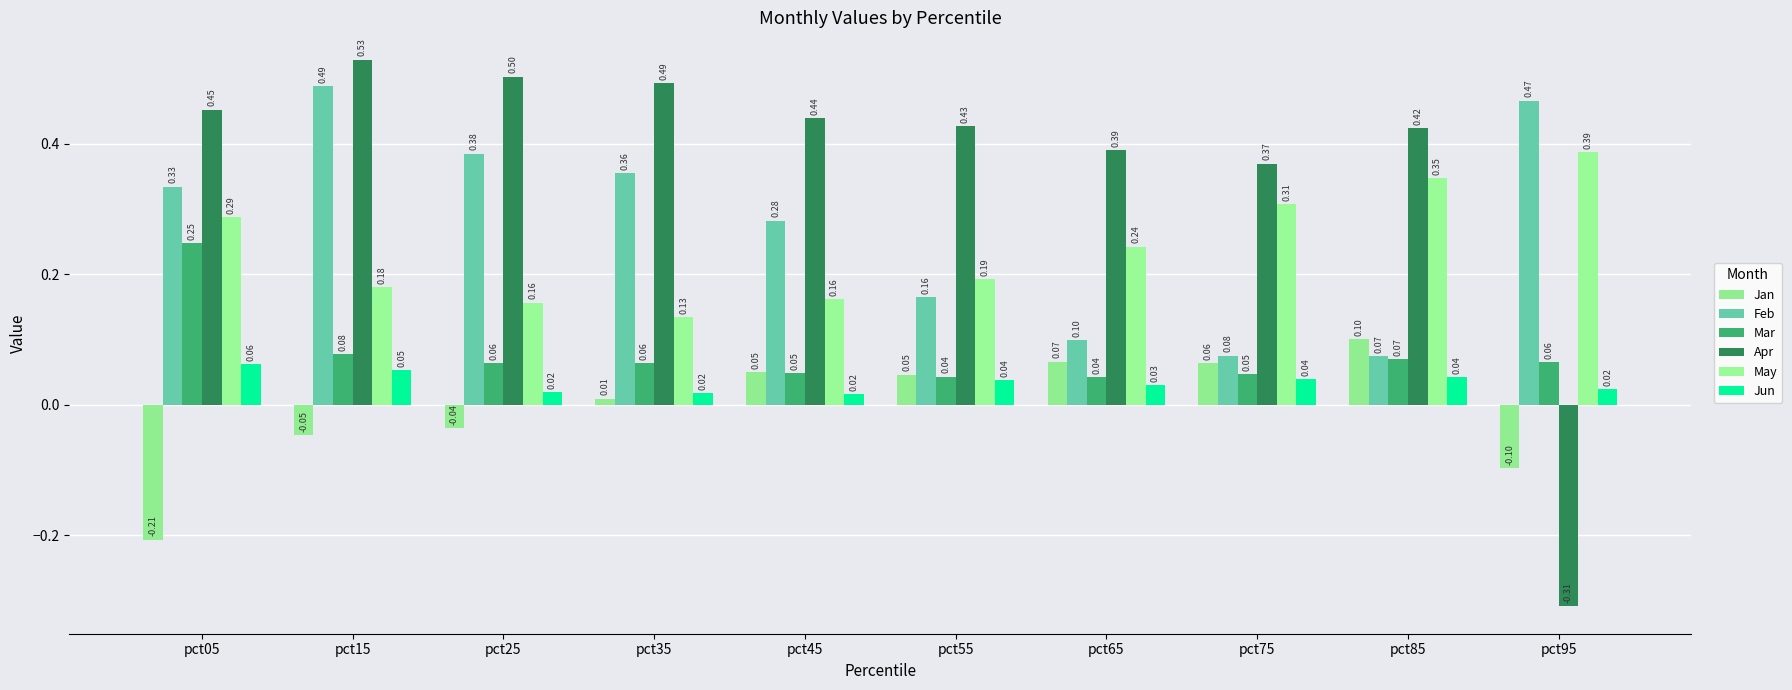

What are all the series names shown in the legend?

Jan, Feb, Mar, Apr, May, Jun